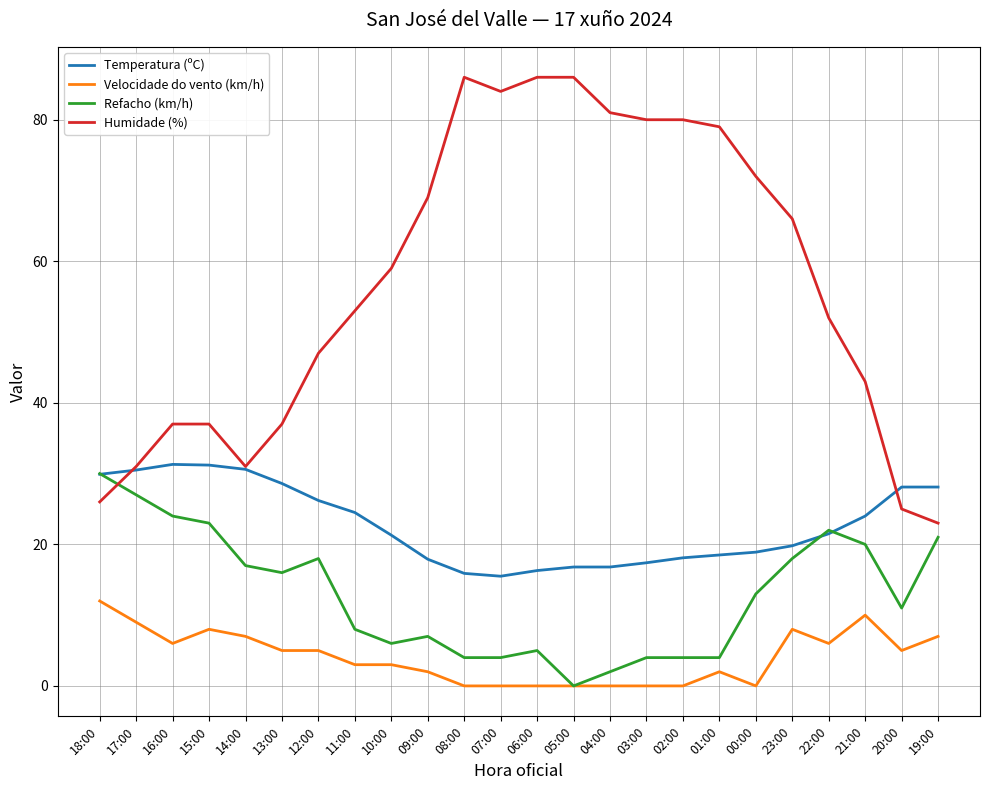

At which category does Velocidade do vento (km/h) reach its first local peak?

15:00